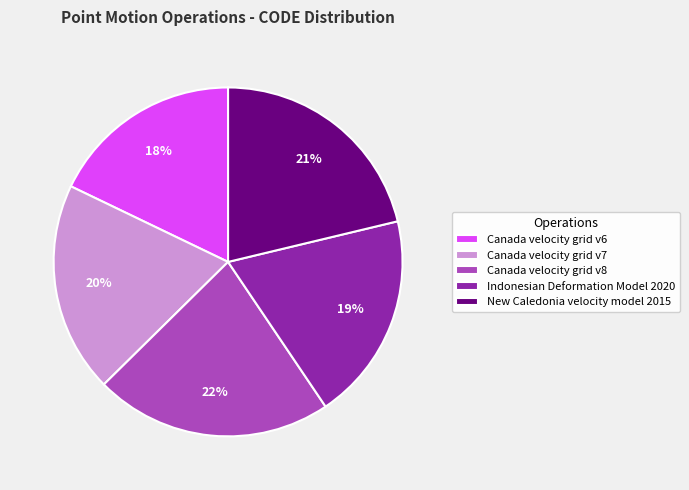

Count the number of slices in the pie.

5